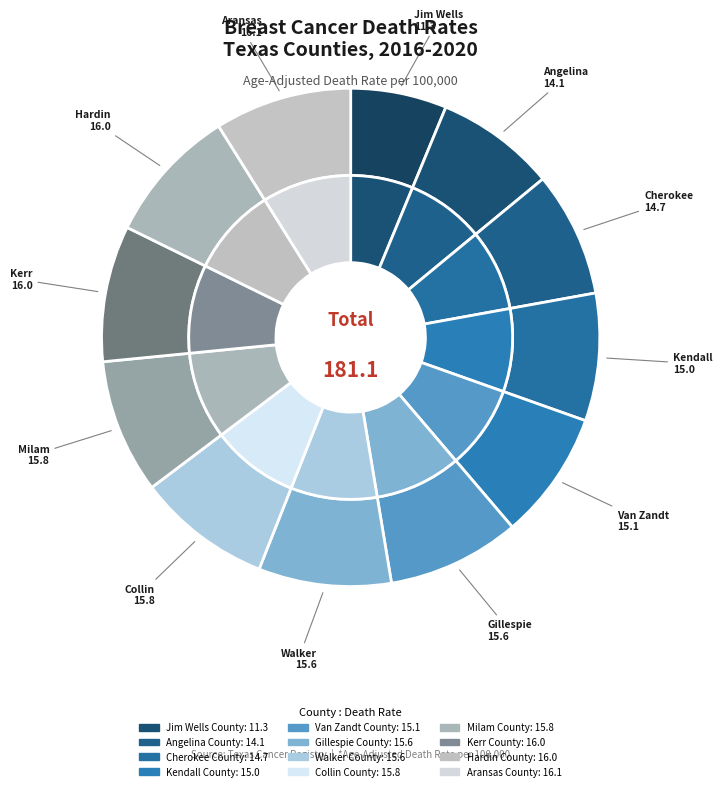

How many slices are in this pie chart?

12